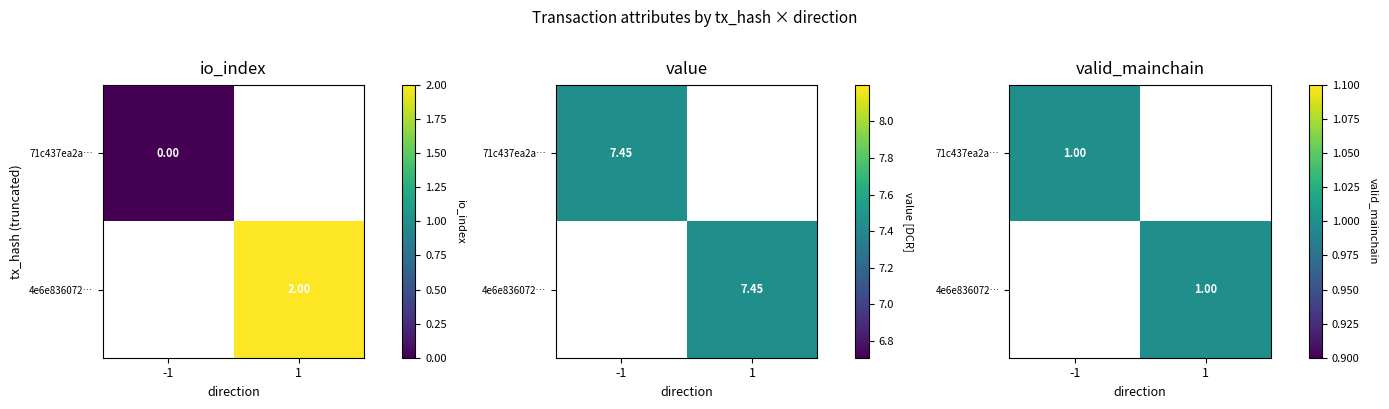

What is the total value across all series at value?

14.9